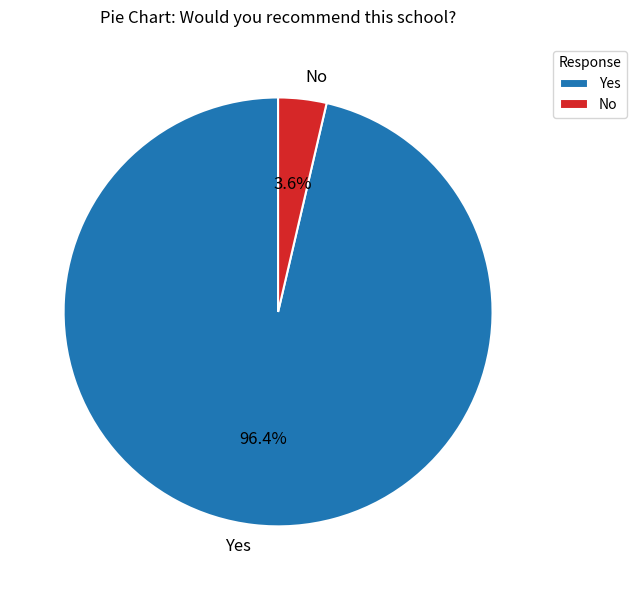

Rank the categories by value from highest to lowest.

Yes, No